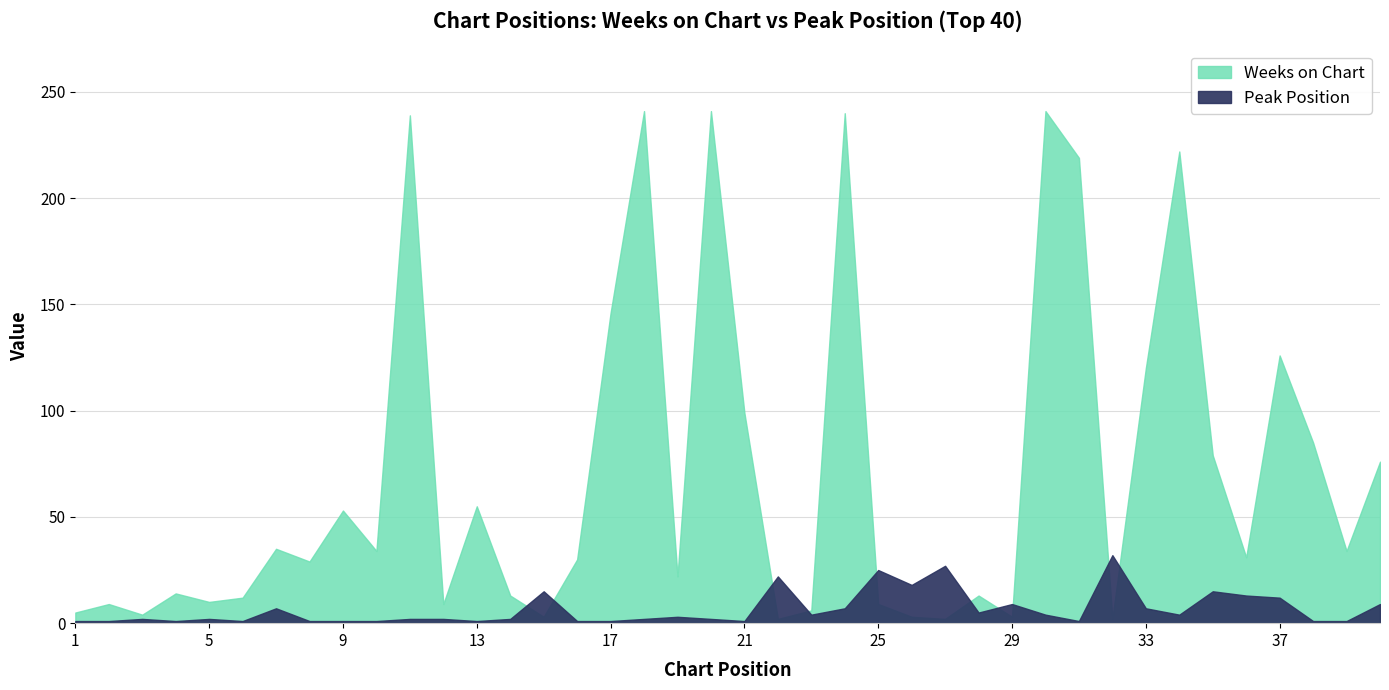

How many data points in Peak Position are above 2?

19